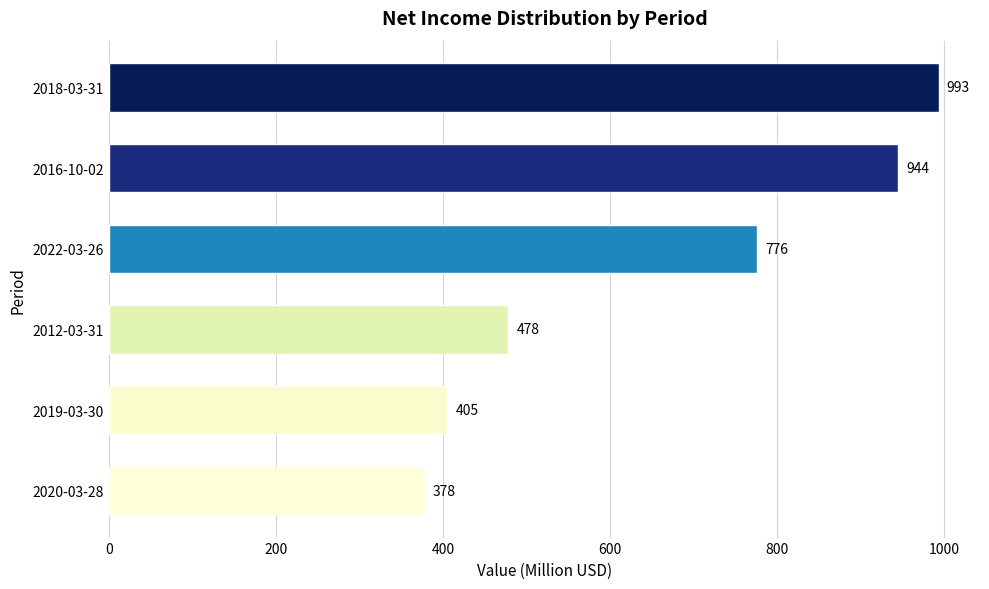

Does the chart contain any negative values?

No